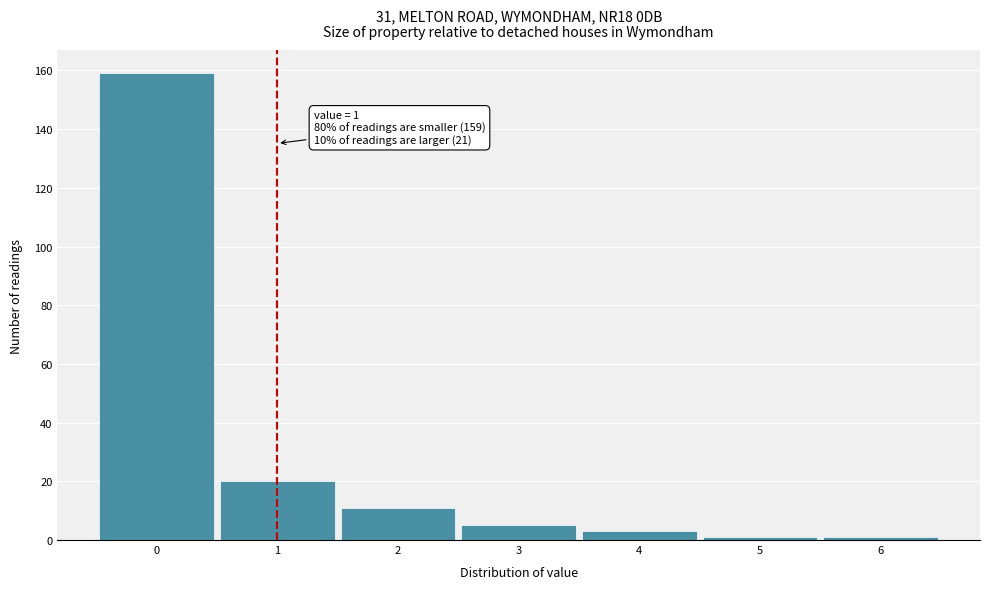

Which range on the x-axis has the tallest bar?

-0.5 to 0.5